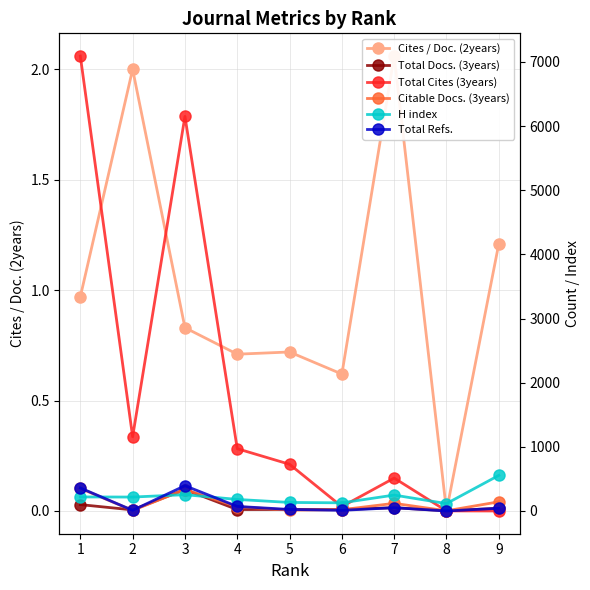

True or false: Total Cites (3years) has a value of 971.0 at 4.

True